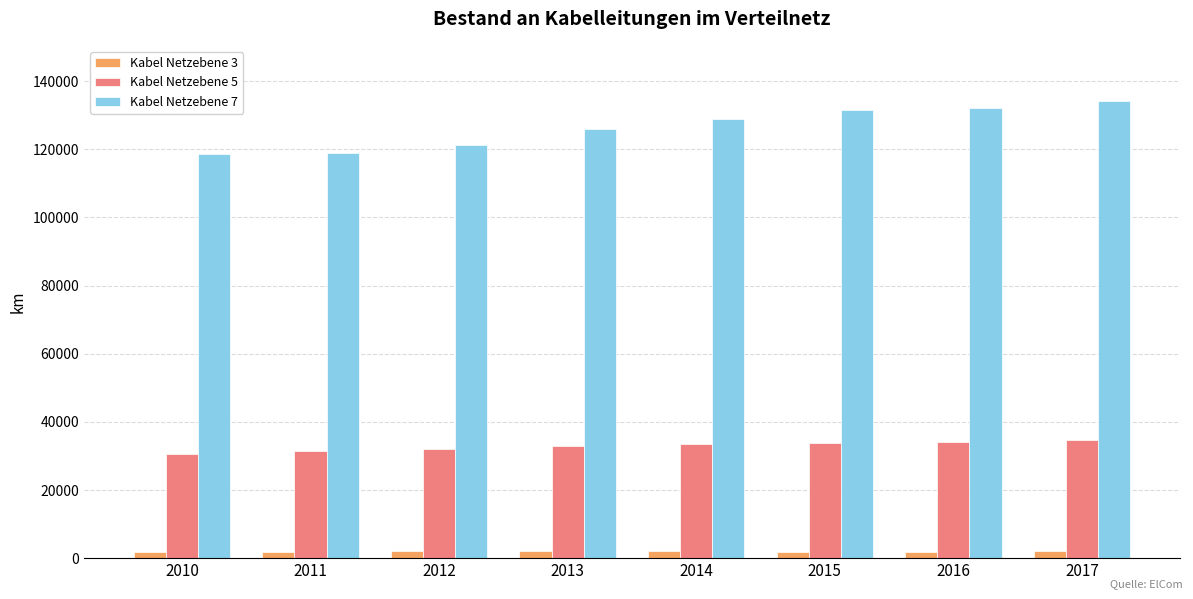

What is the lowest value of the Kabel Netzebene 7 series?

118778